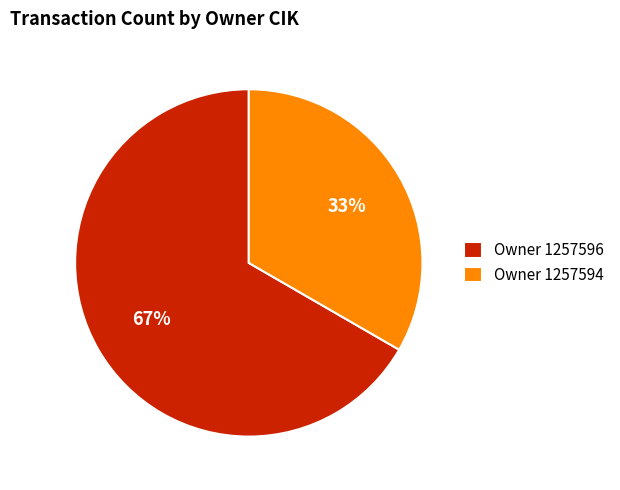

Rank the categories by value from lowest to highest.

Owner 1257594, Owner 1257596